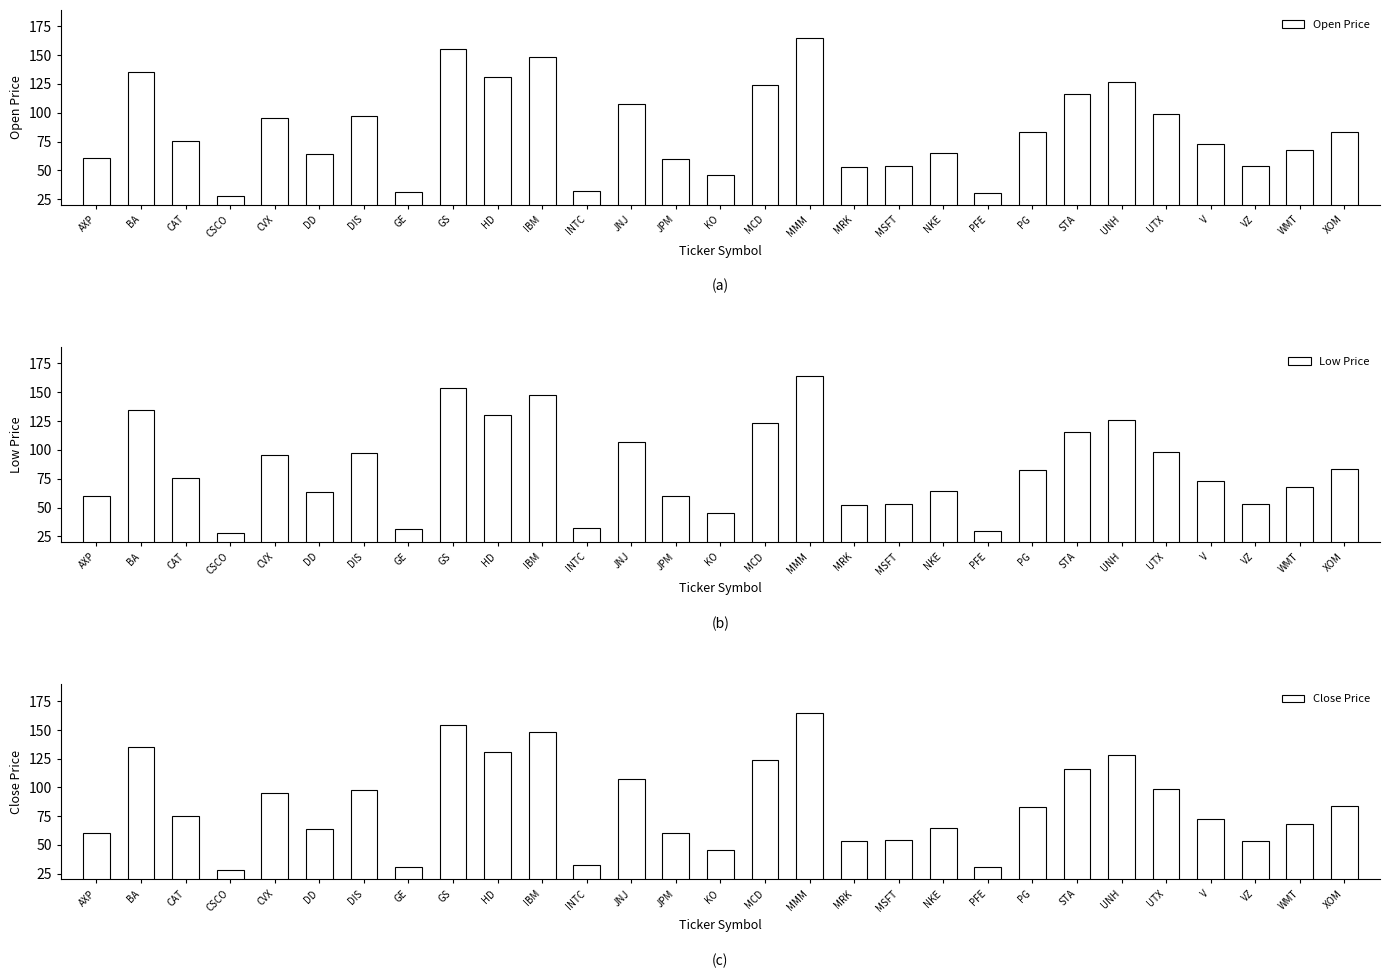

What is the difference between the maximum and minimum values in the Open Price series?

136.4